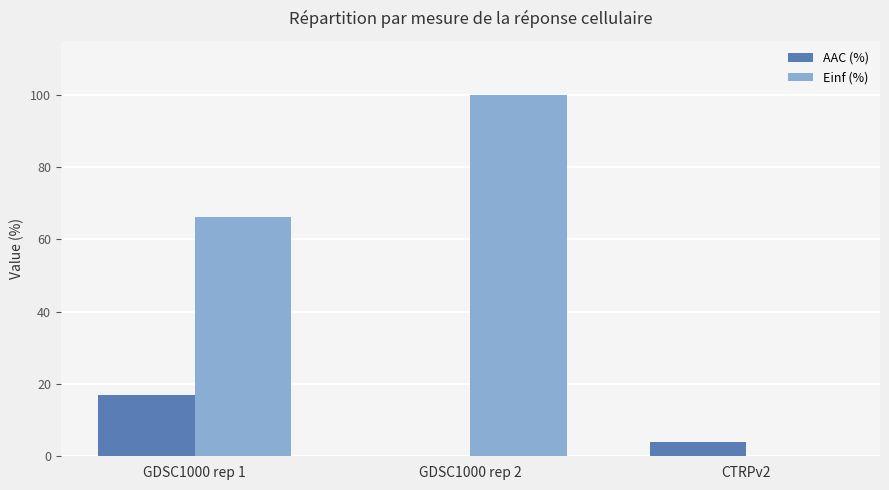

At which label does Einf (%) first exceed 66?

GDSC1000 rep 1